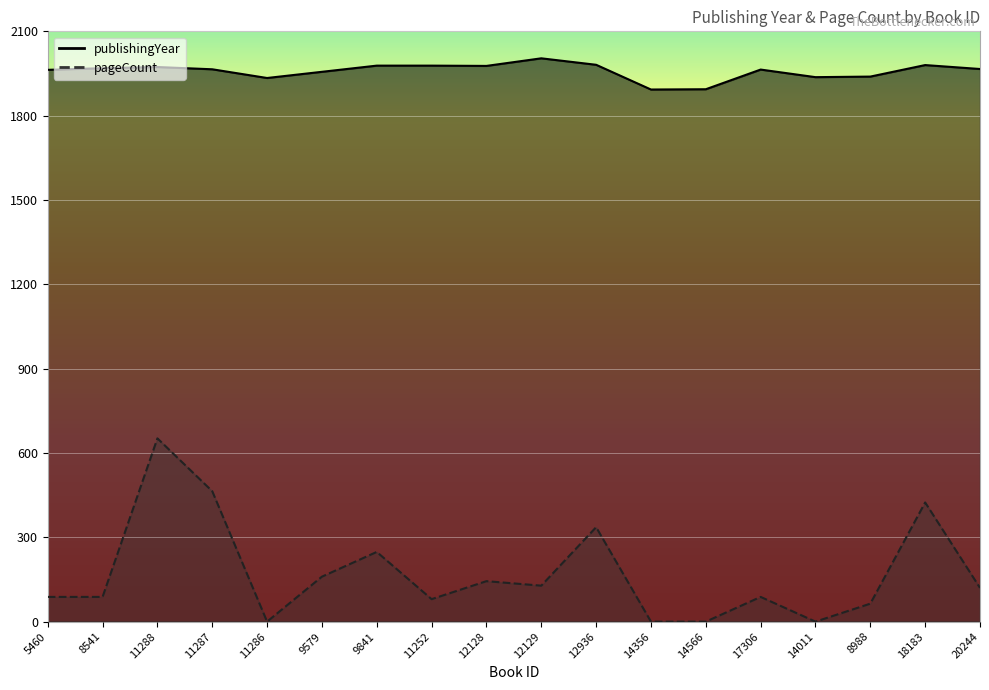

Which has a higher value, 14011 or 18183?

18183